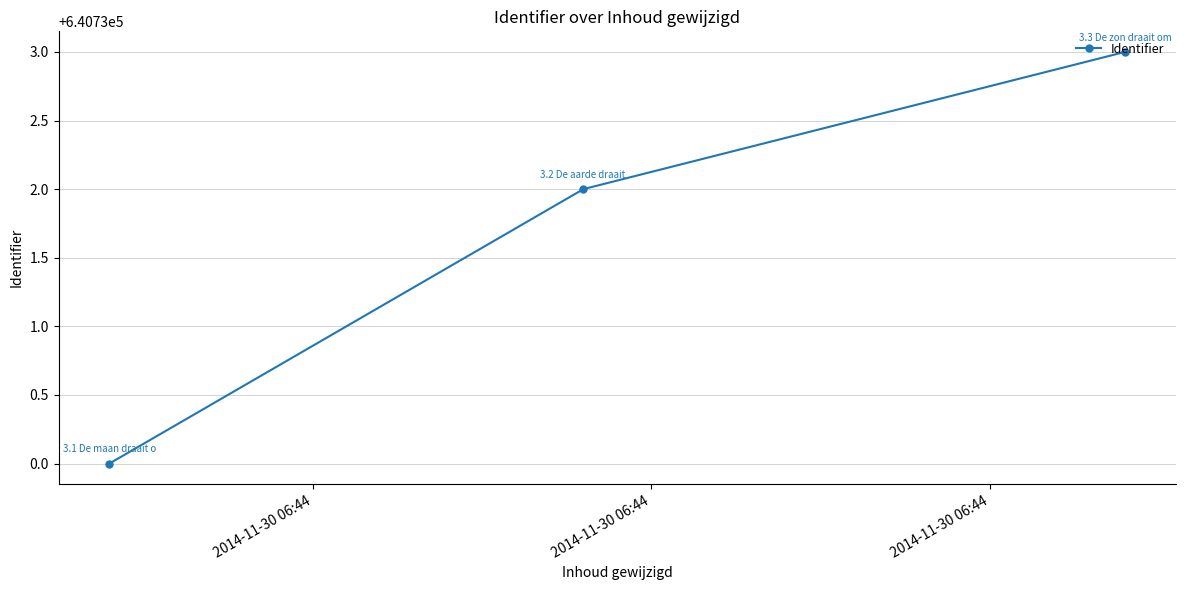

What is the sum of all values?

1922195